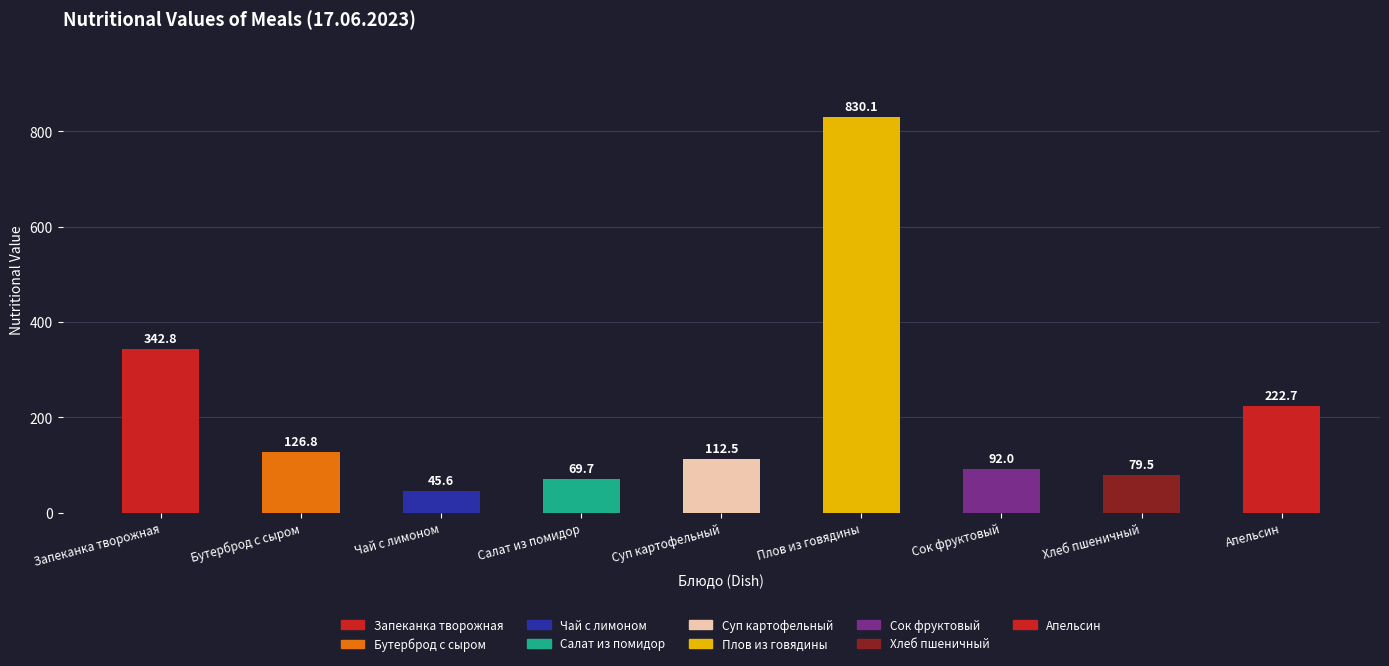

How many groups of bars are there?

9